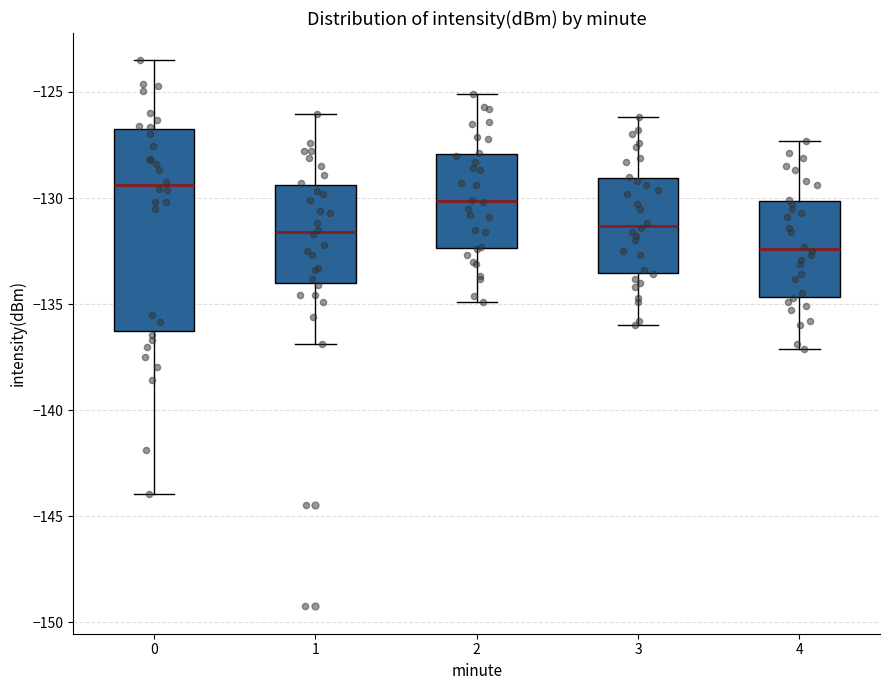

Which box is the tallest, from its lower edge to its upper edge?

0